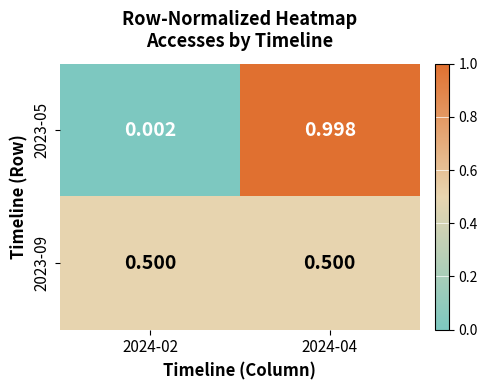

What is the spread (max minus min) of values at 2024-02?

0.5